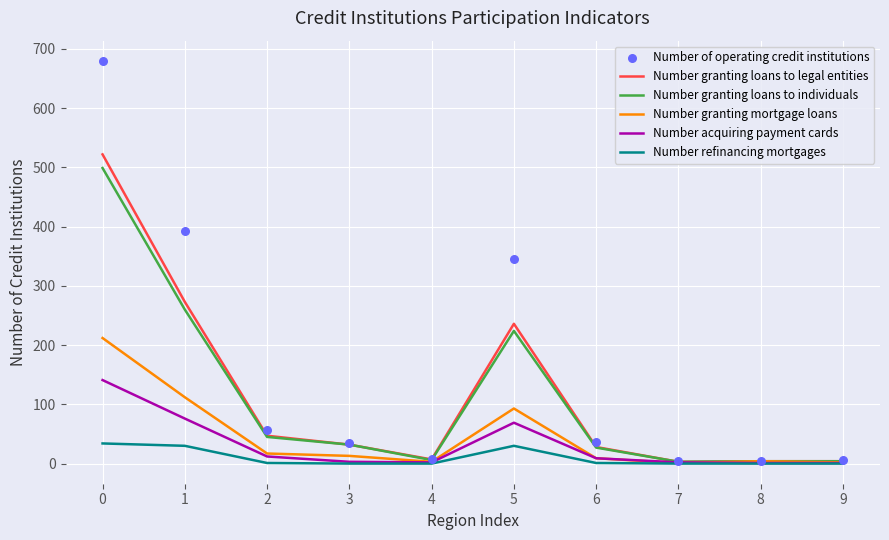

Which series contains the highest Y value?

Number of operating credit institutions